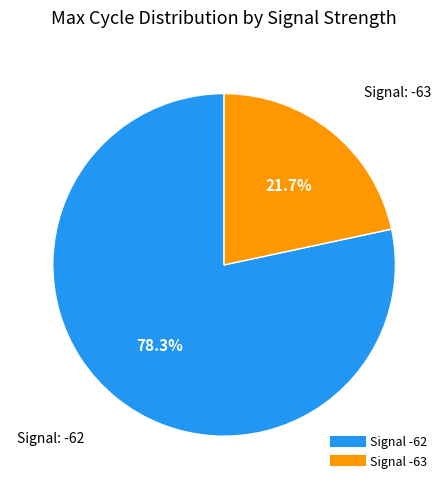

Does any single category account for the majority?

Yes